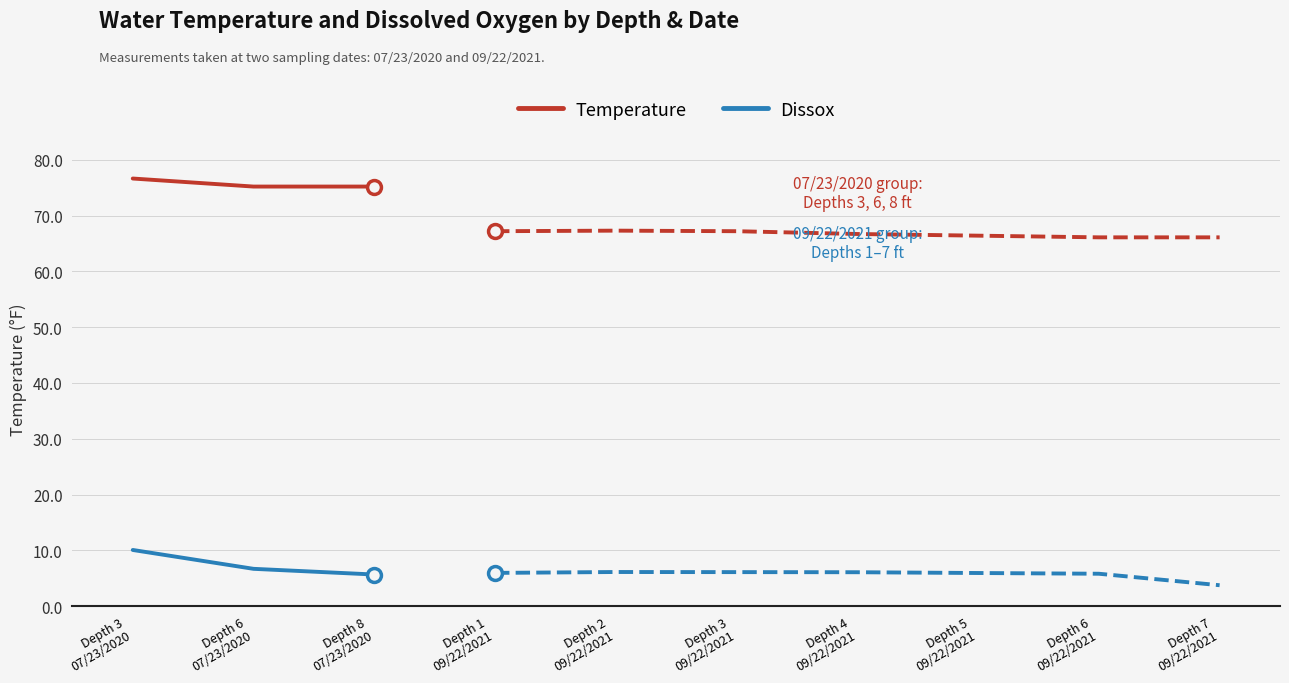

Which label corresponds to the largest value in the chart?

Depth 3
07/23/2020